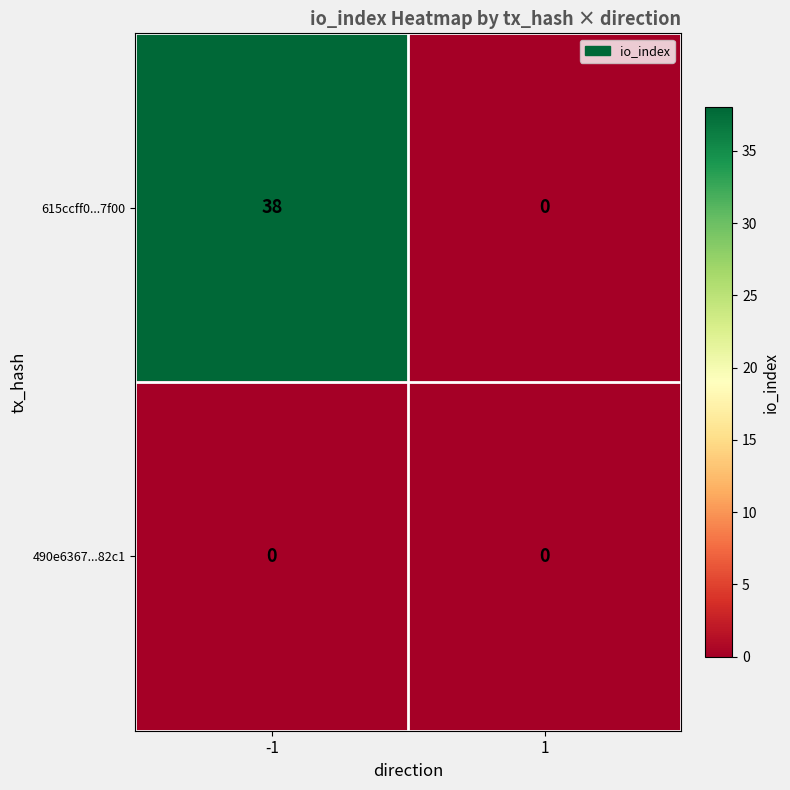

List the series in order of their overall mean, highest first.

615ccff0...7f00, 490e6367...82c1